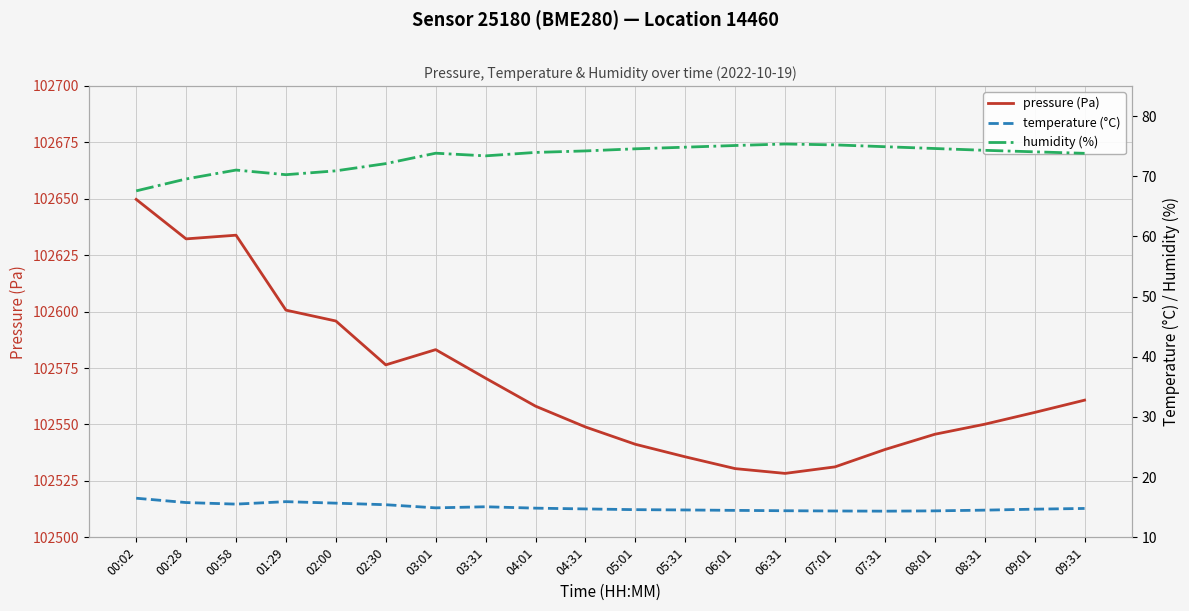

What is the value of the temperature (°C) point at the 9th from the left?

14.8